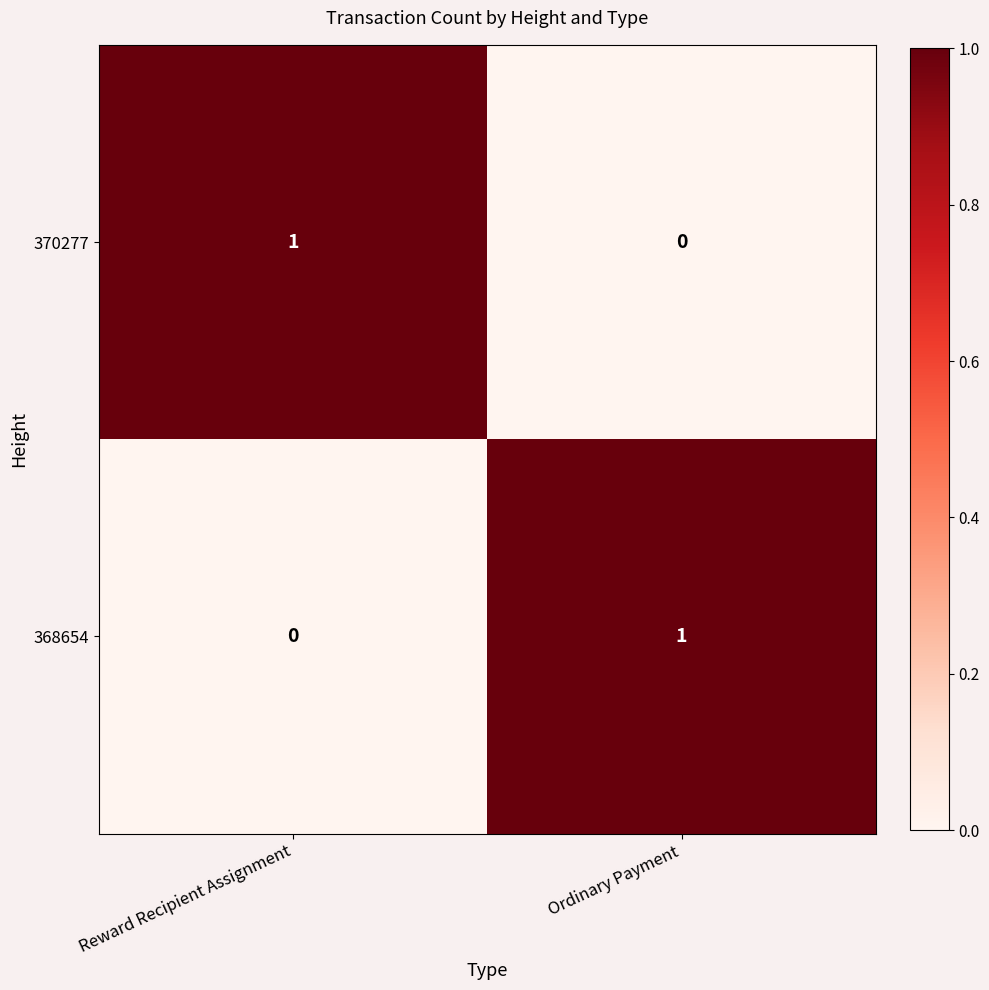

Where is 370277 nearest to the value 0?

Ordinary Payment